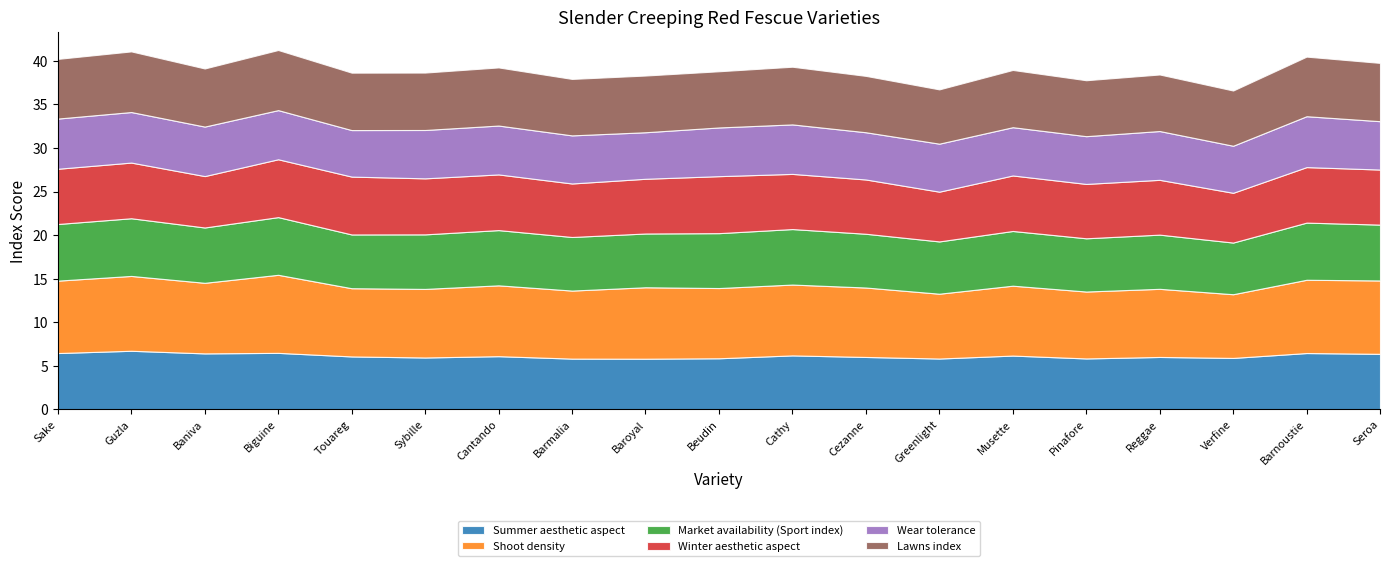

After their last crossing, which series has the higher values: Summer aesthetic aspect or Market availability (Sport index)?

Market availability (Sport index)